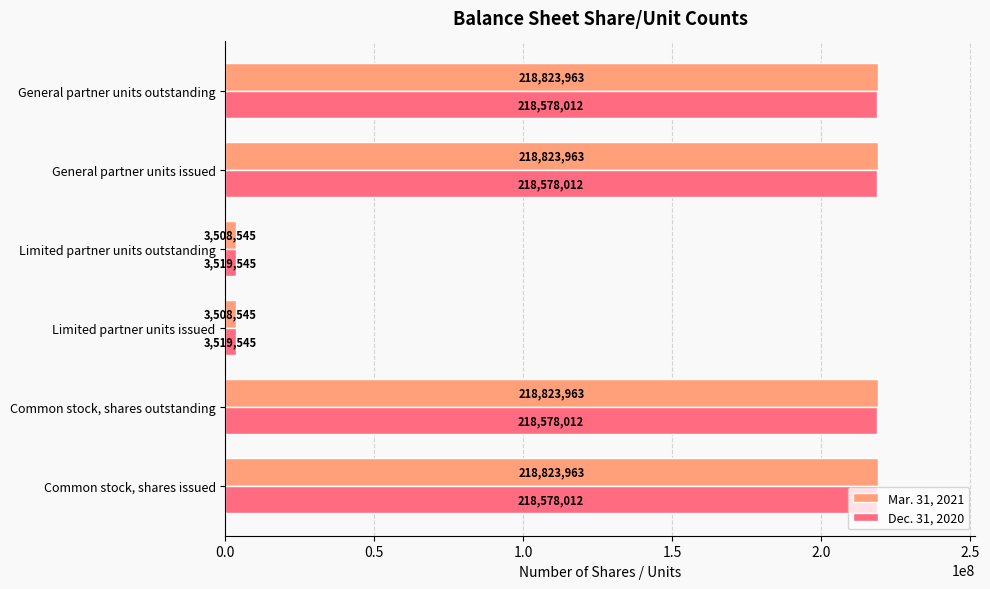

What is the lowest value of the Dec. 31, 2020 series?

3519545